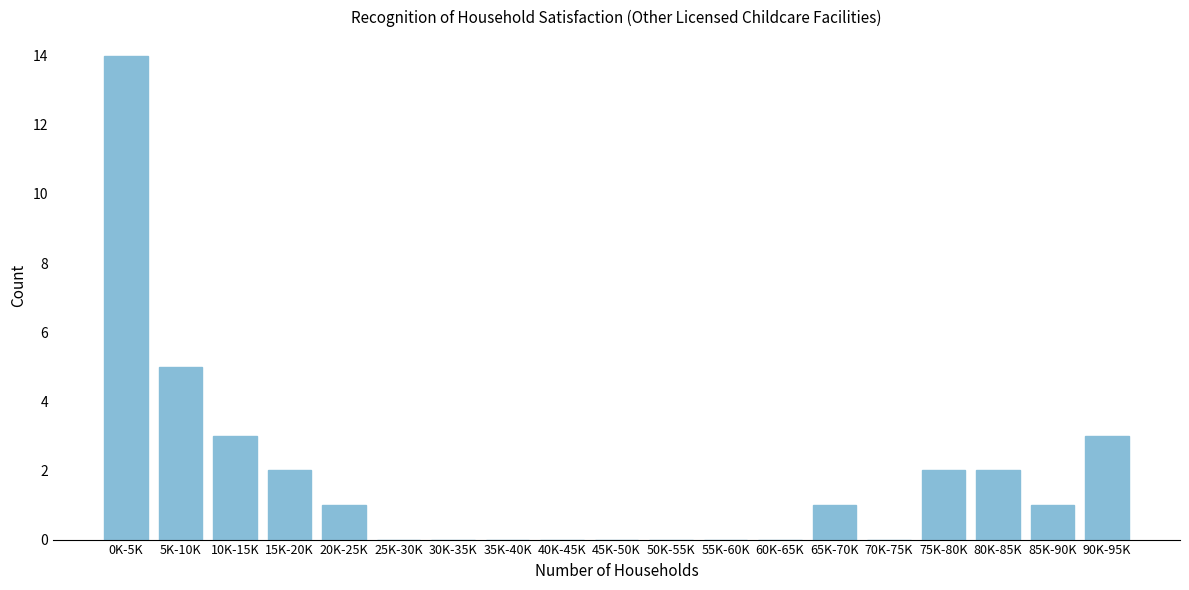

Reading left to right, what are all the values shown in this chart?

0K-5K=14	5K-10K=5	10K-15K=3	15K-20K=2	20K-25K=1	25K-30K=0	30K-35K=0	35K-40K=0	40K-45K=0	45K-50K=0	50K-55K=0	55K-60K=0	60K-65K=0	65K-70K=1	70K-75K=0	75K-80K=2	80K-85K=2	85K-90K=1	90K-95K=3